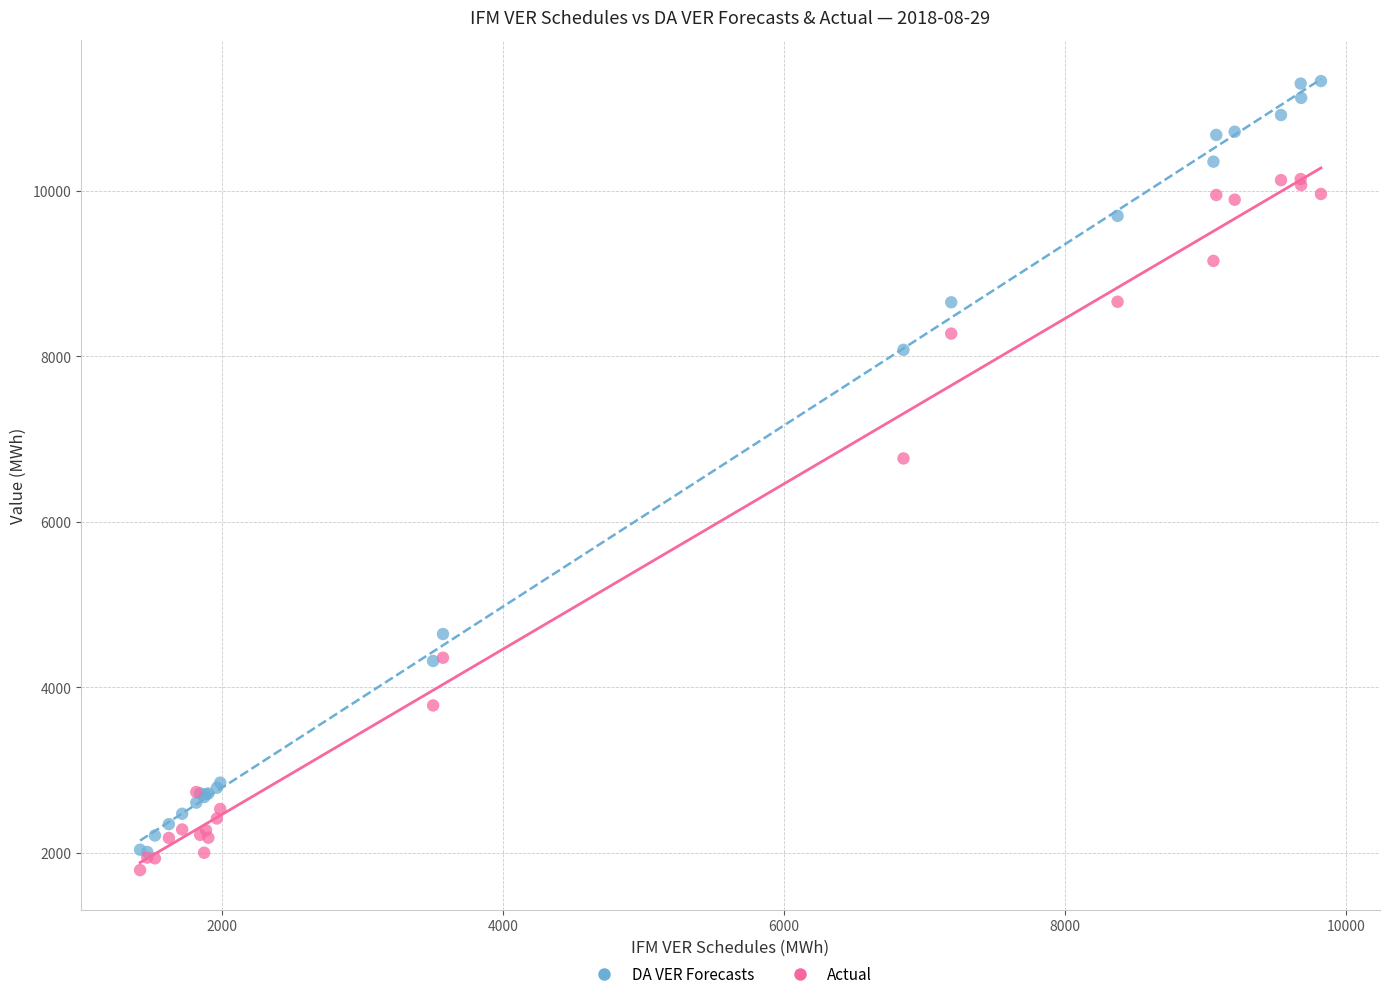

What are all the series names shown in the legend?

DA VER Forecasts, Actual